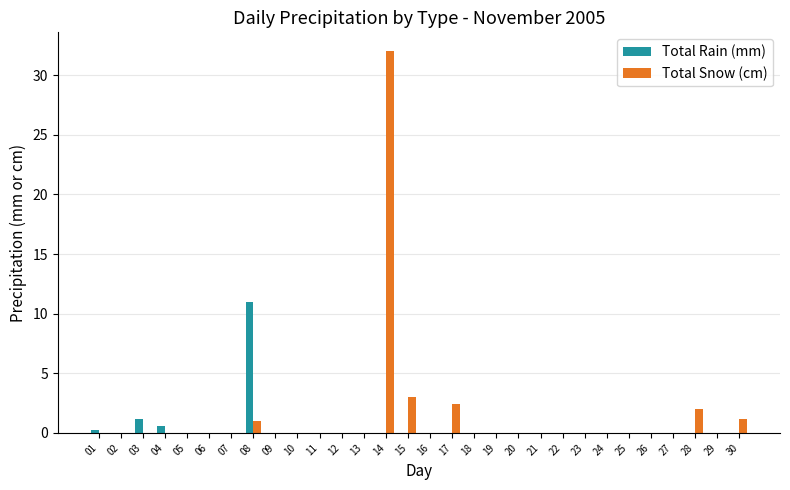

At which category is the sum across all series the highest?

14